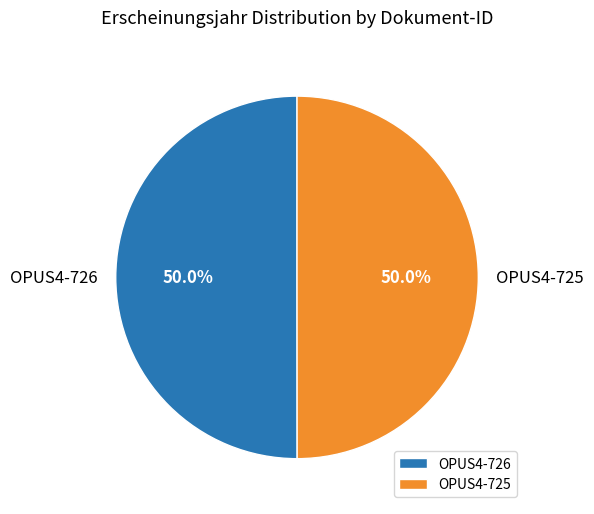

Approximately how many times larger is the value at OPUS4-726 compared to OPUS4-725?

1.0